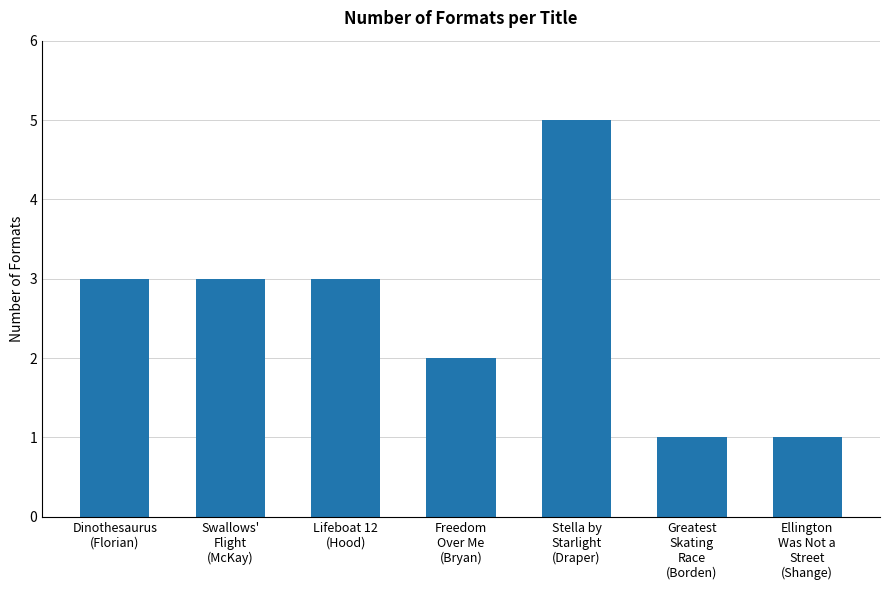

What is the change in value from Swallows'
Flight
(McKay) to Freedom
Over Me
(Bryan)?

-1